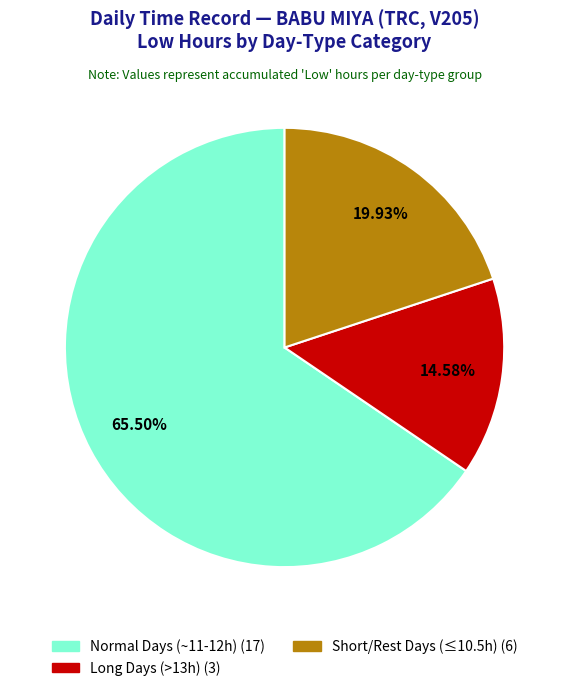

Count the number of slices in the pie.

3